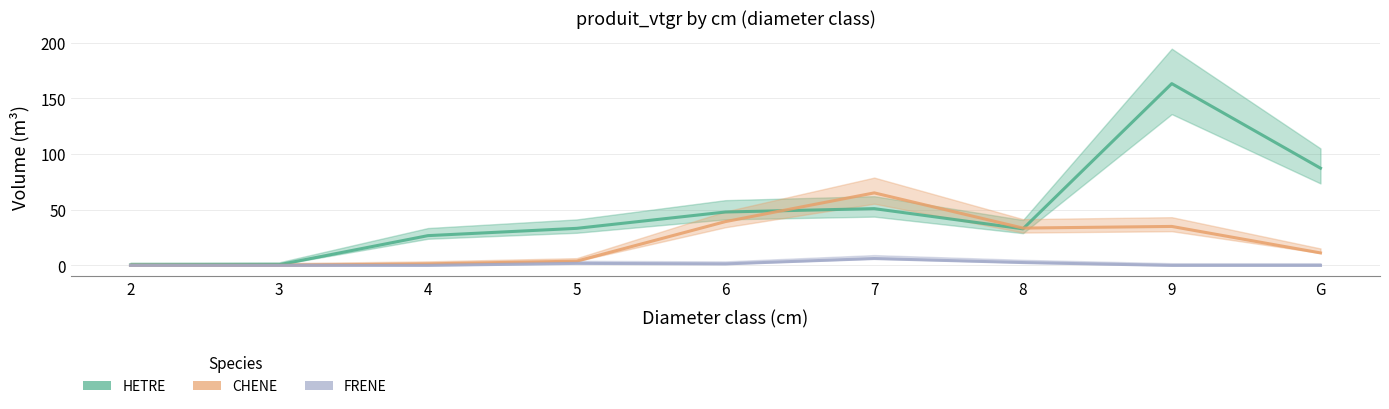

Reading left to right, list all the values displayed in this chart.

HETRE: 2=0.4	3=0.7	4=26.7	5=33.3	6=47.9	7=51.0	8=32.8	9=163.2	G=87.3
CHENE: 2=0.0	3=0.0	4=1.4	5=3.8	6=39.3	7=65.1	8=33.5	9=35.0	G=11.2
FRENE: 2=0.0	3=0.0	4=0.0	5=1.8	6=1.4	7=6.2	8=2.6	9=0.0	G=0.0